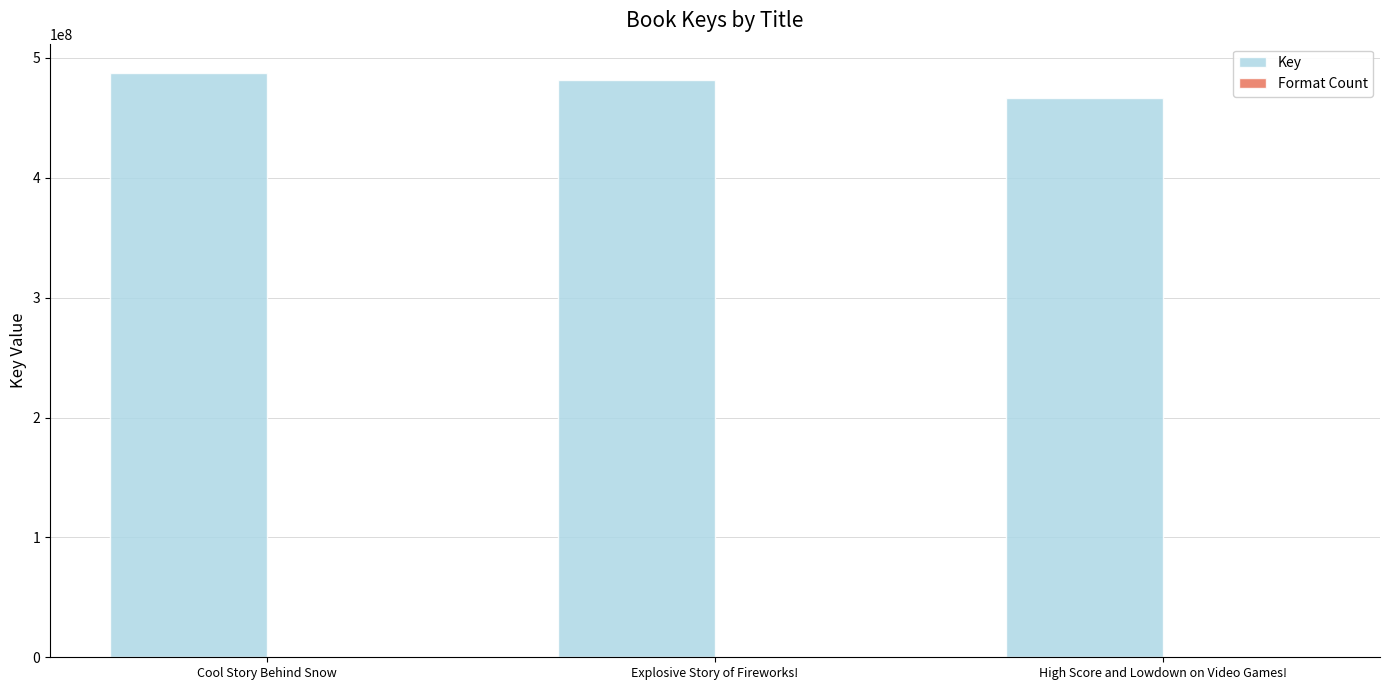

The value of Key at Explosive Story of Fireworks! is 481321021. True or false?

True